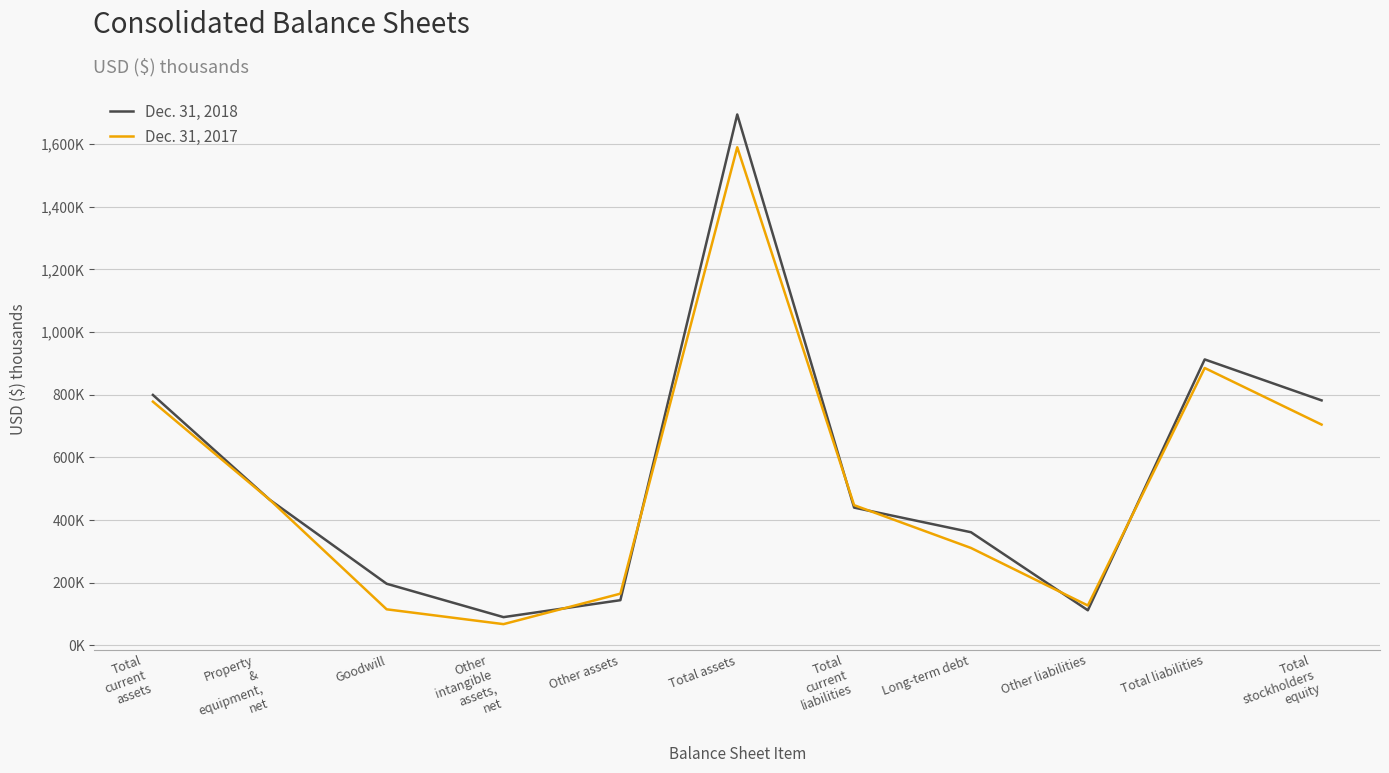

What is the label of the 2nd point from the right?

Total liabilities